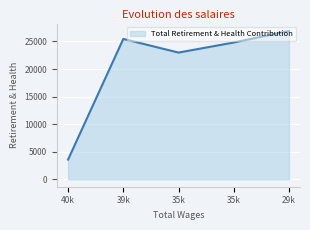

How many series are shown in this chart?

1